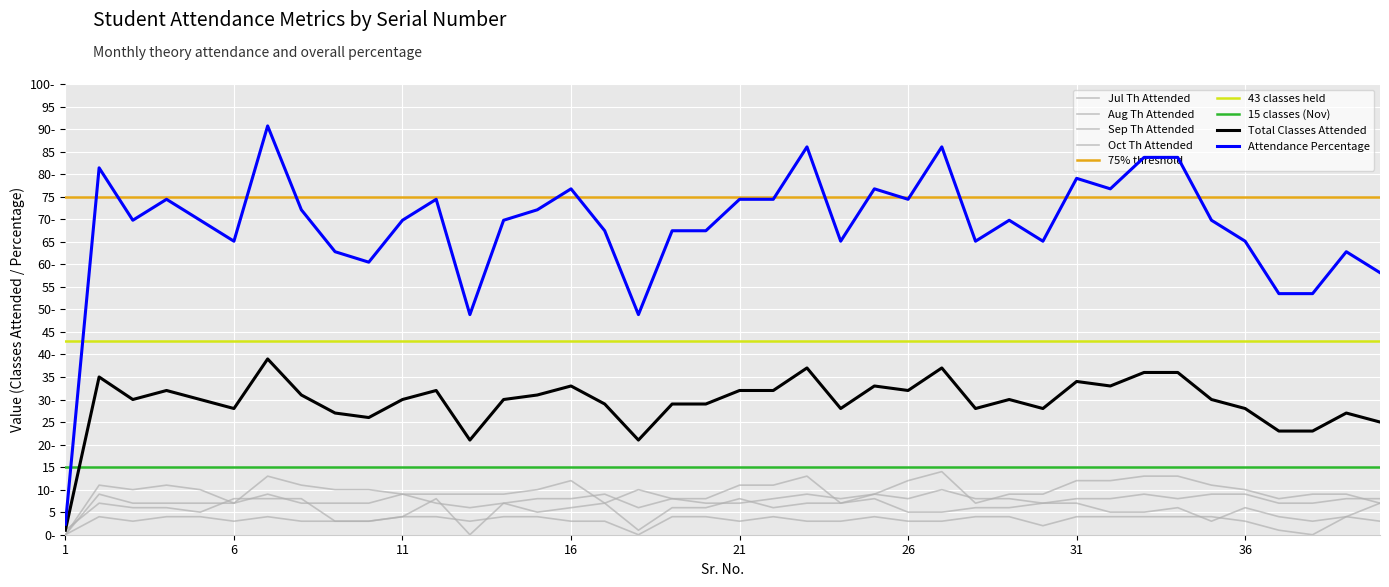

Is the value of Sep Th Attended at 8 greater than the value of Oct Th Attended at 8?

No